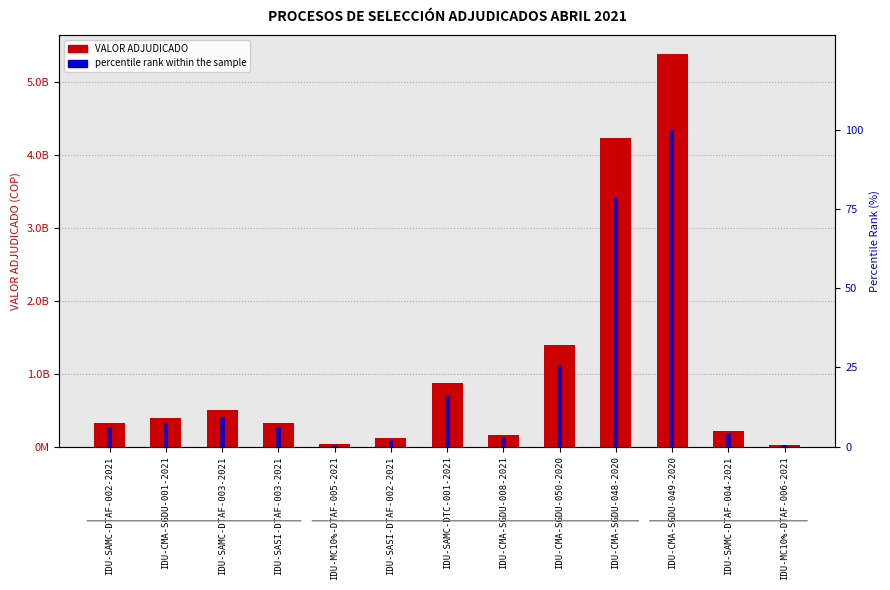

Which has a higher value, IDU-CMA-SGDU-001-2021 or IDU-MC10%-DTAF-005-2021?

IDU-CMA-SGDU-001-2021